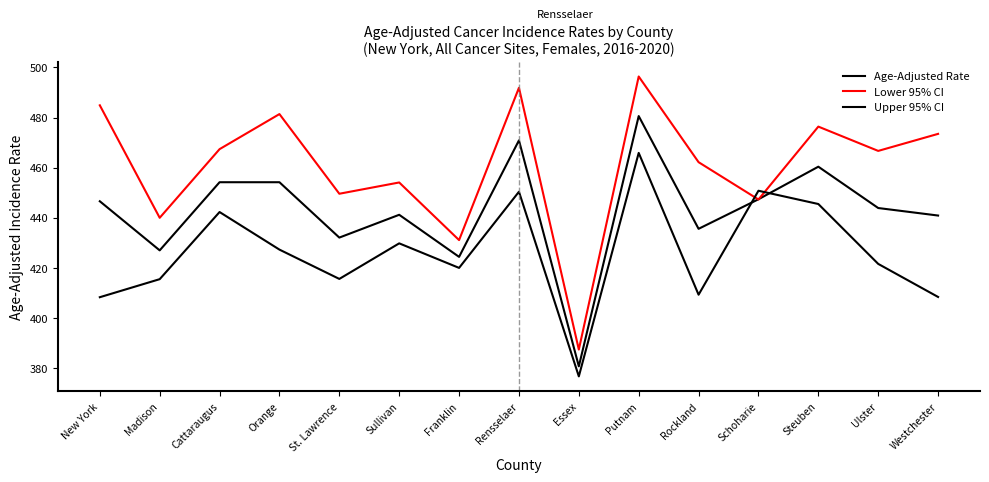

What is the difference between the second highest and minimum values in the Upper 95% CI series?

74.1